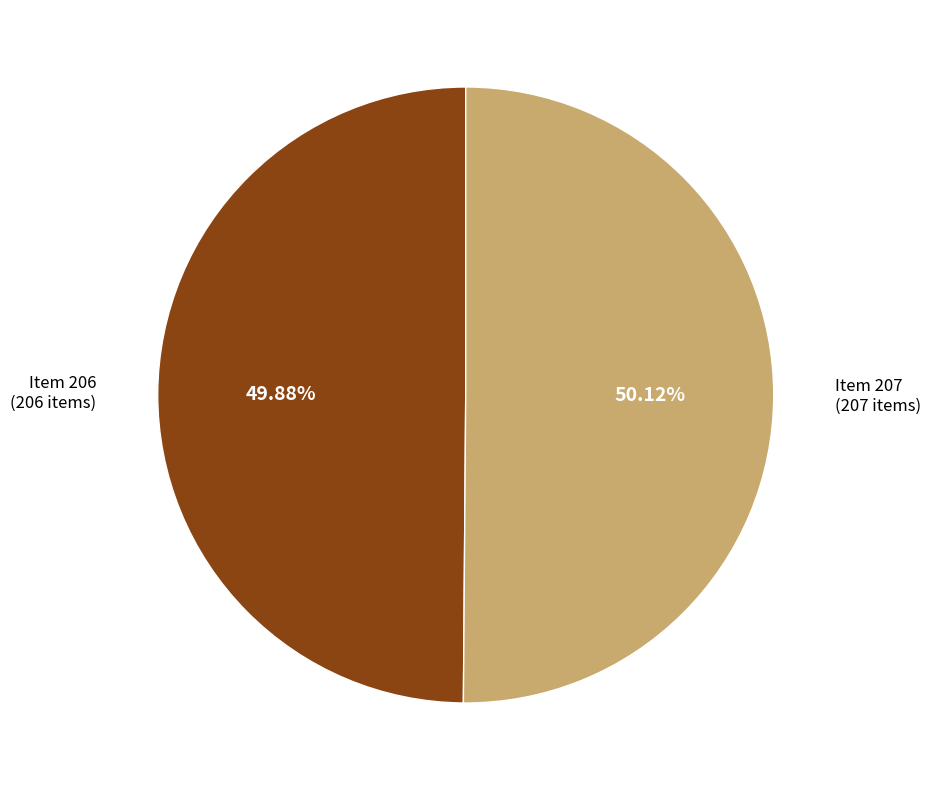

Does any single category account for the majority?

Yes